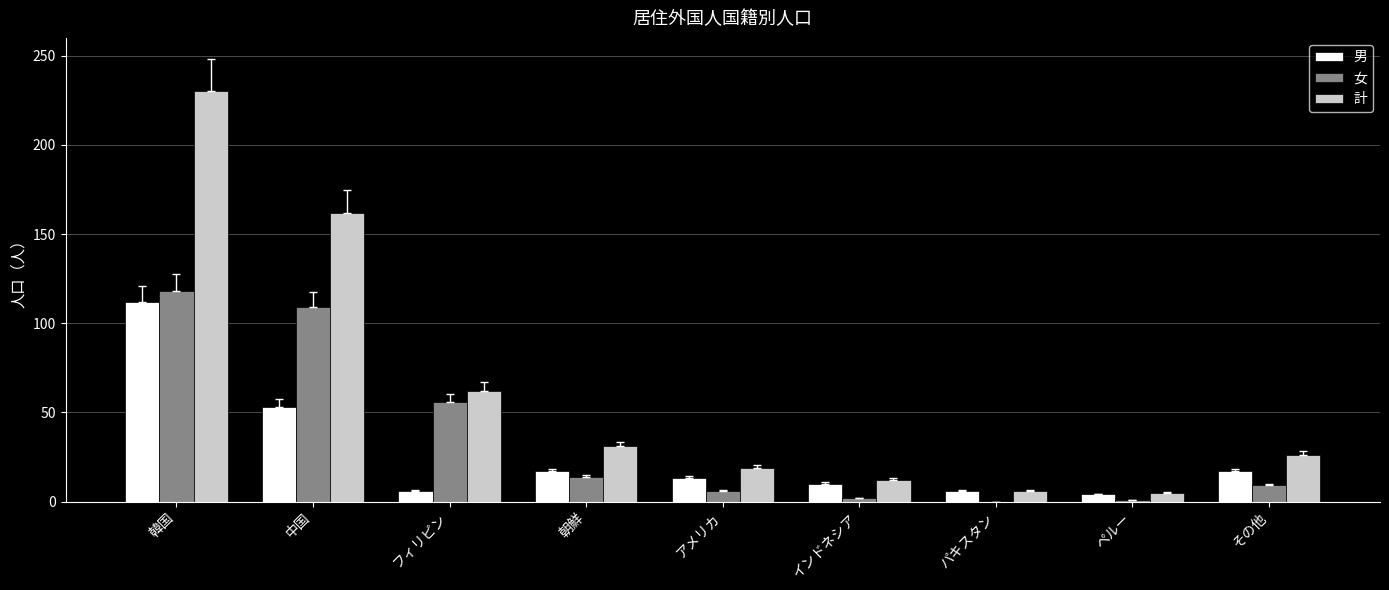

What is the sum of the 計 values at 朝鮮 and 中国?

193